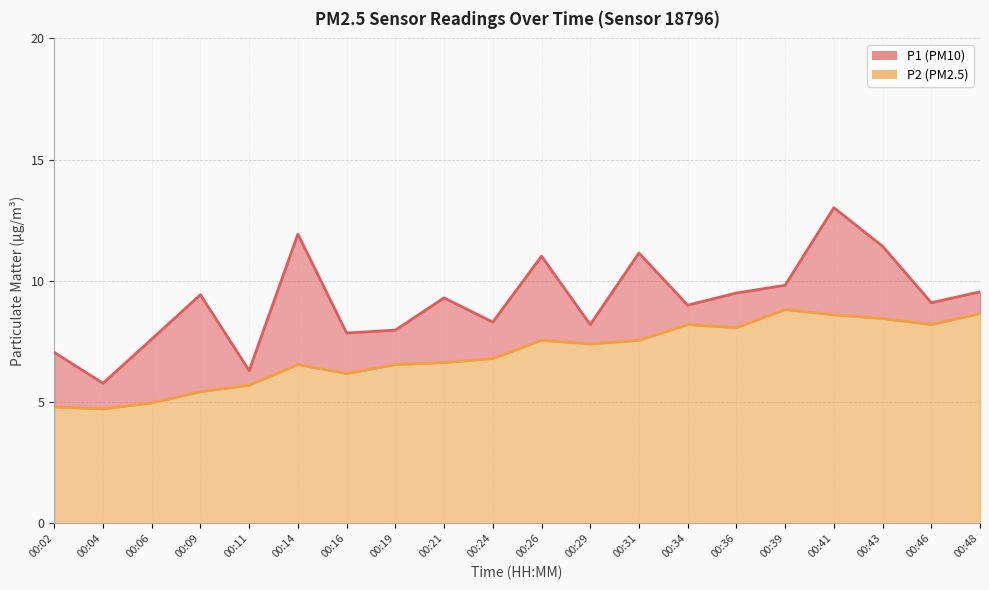

Is the value of P2 (PM2.5) at 00:39 greater than the value of P1 (PM10) at 00:16?

Yes